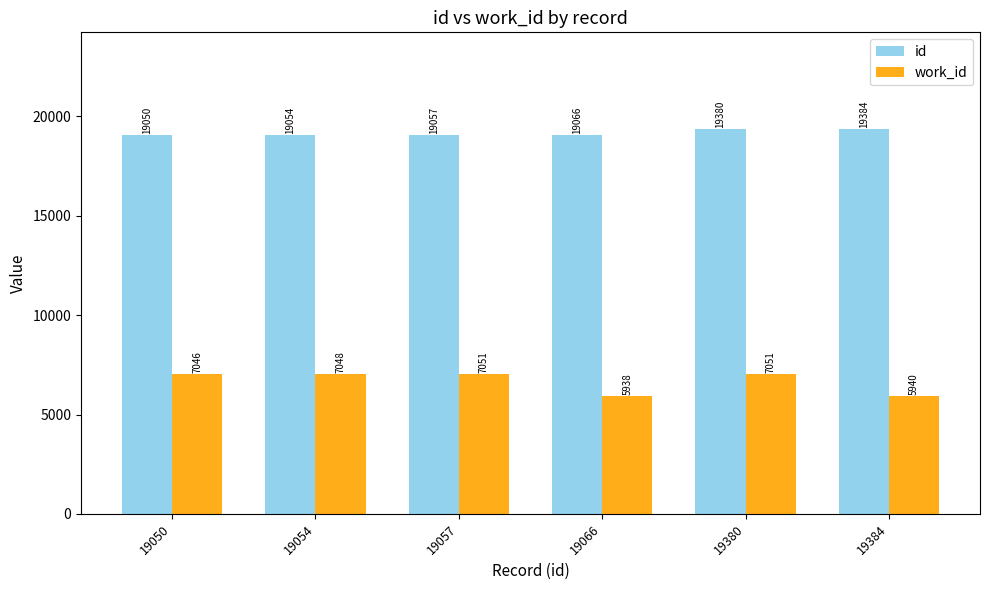

How many distinct data groups are displayed?

2